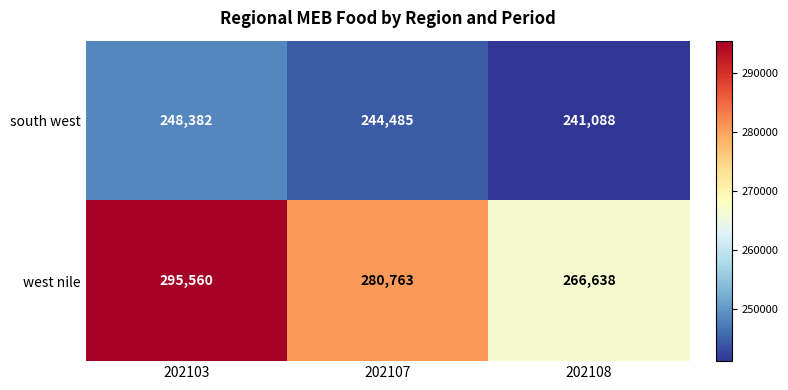

Between 202107 and 202108, which series saw the biggest shift?

west nile